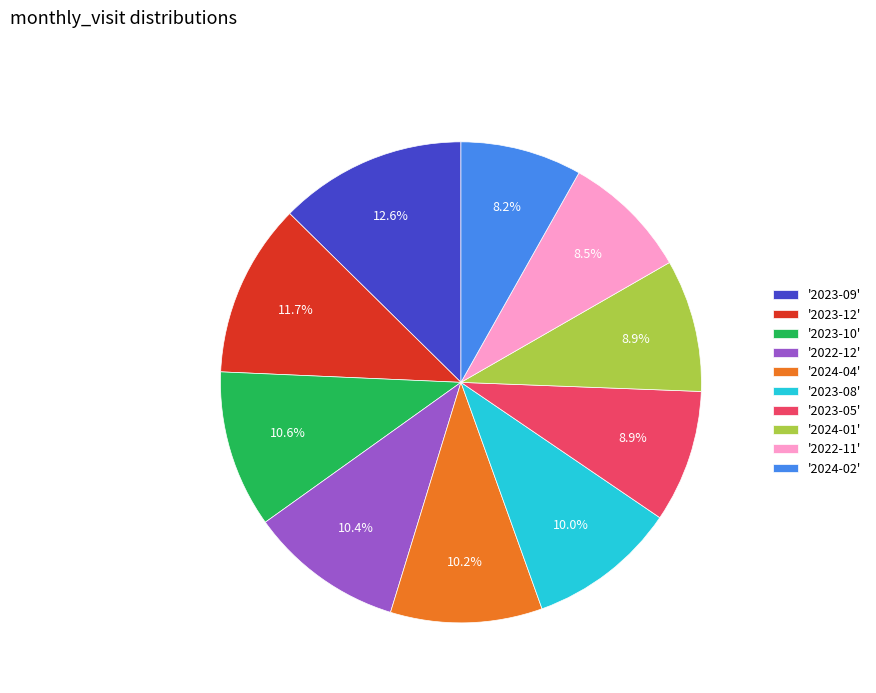

Is '2024-04' the majority of the pie?

No